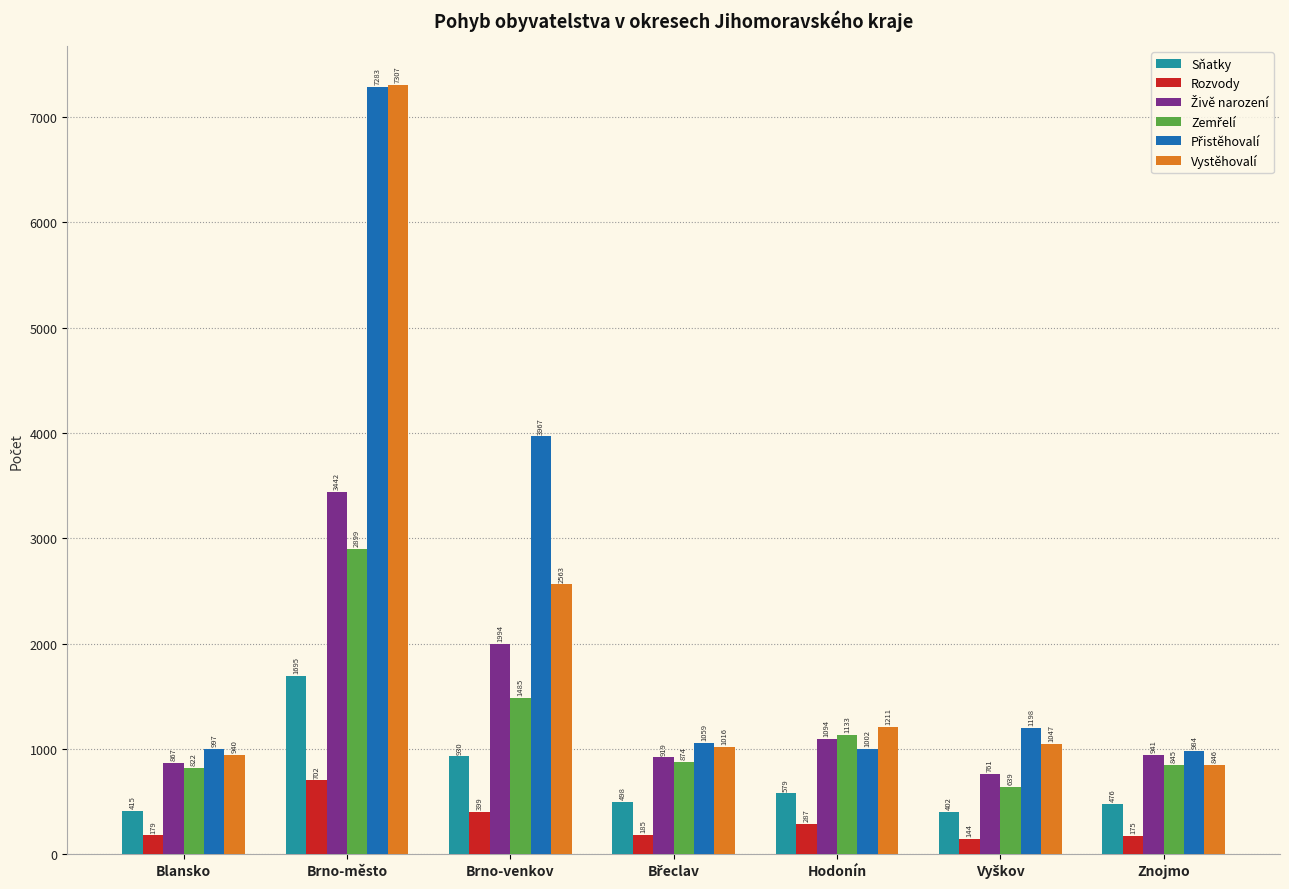

What is the difference between the highest and lowest values at Znojmo?

809